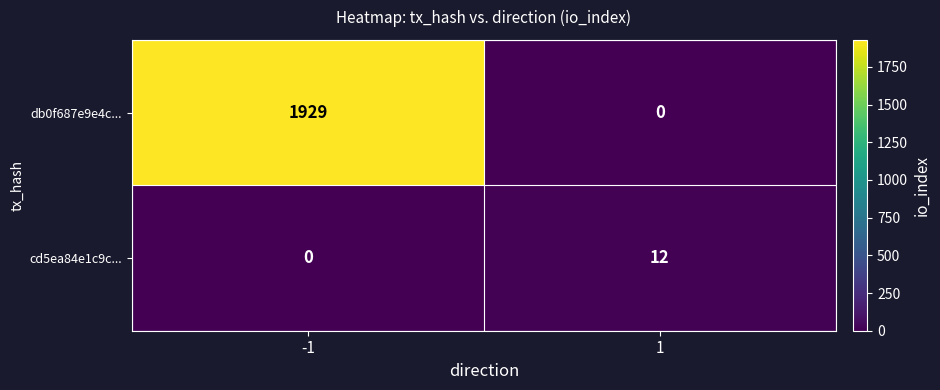

Is the value of db0f687e9e4c... at -1 greater than the value of cd5ea84e1c9c... at -1?

Yes